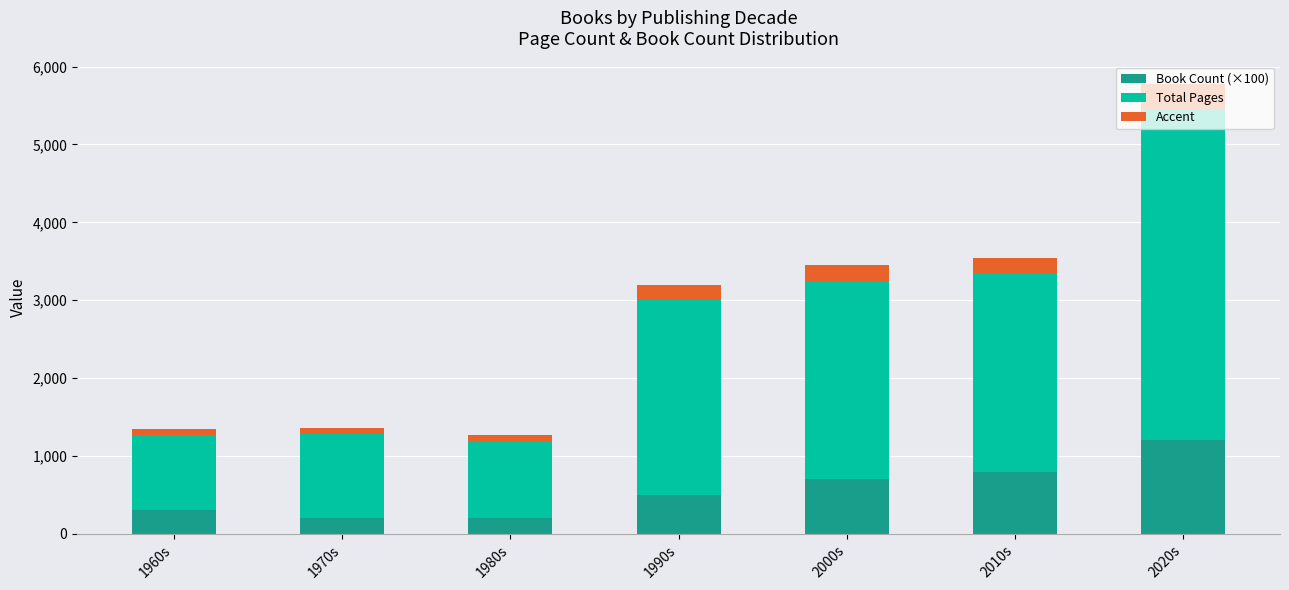

The value of Book Count (×100) at 2020s is 690.1. True or false?

False